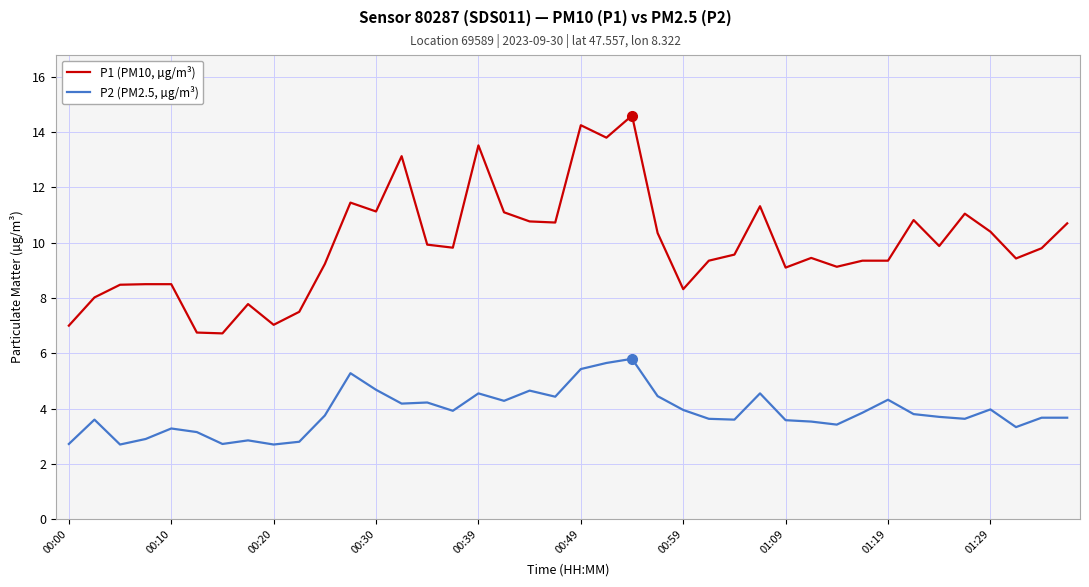

Does the chart display data point markers on the line(s)?

No